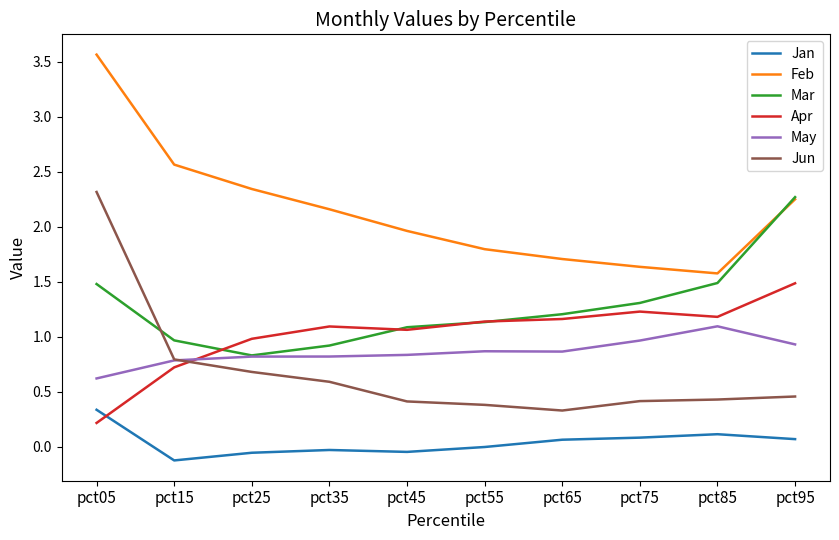

What is the minimum value for May?

0.6